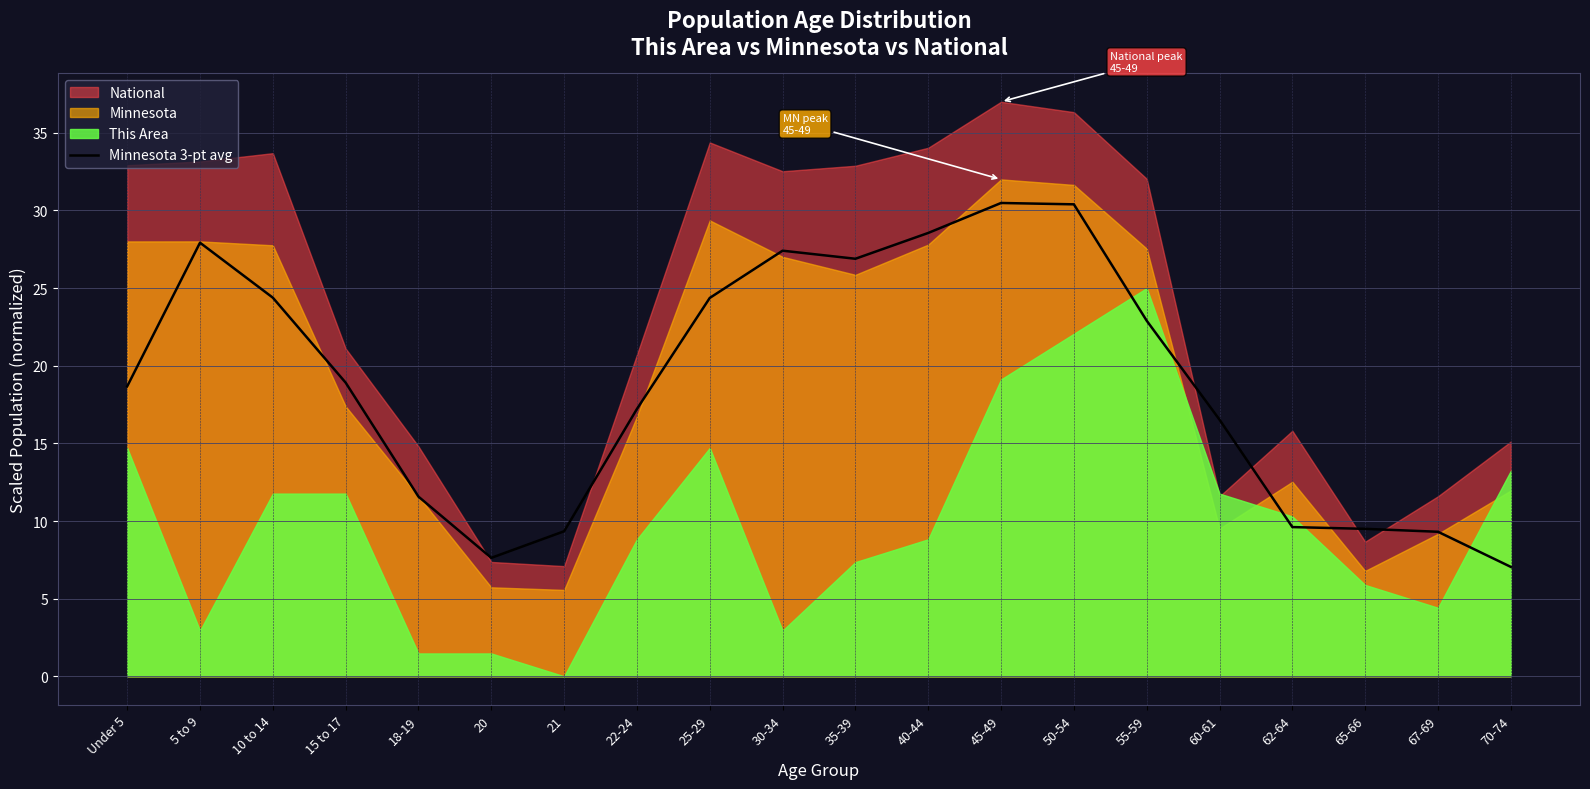

What position from the left is 25-29?

9